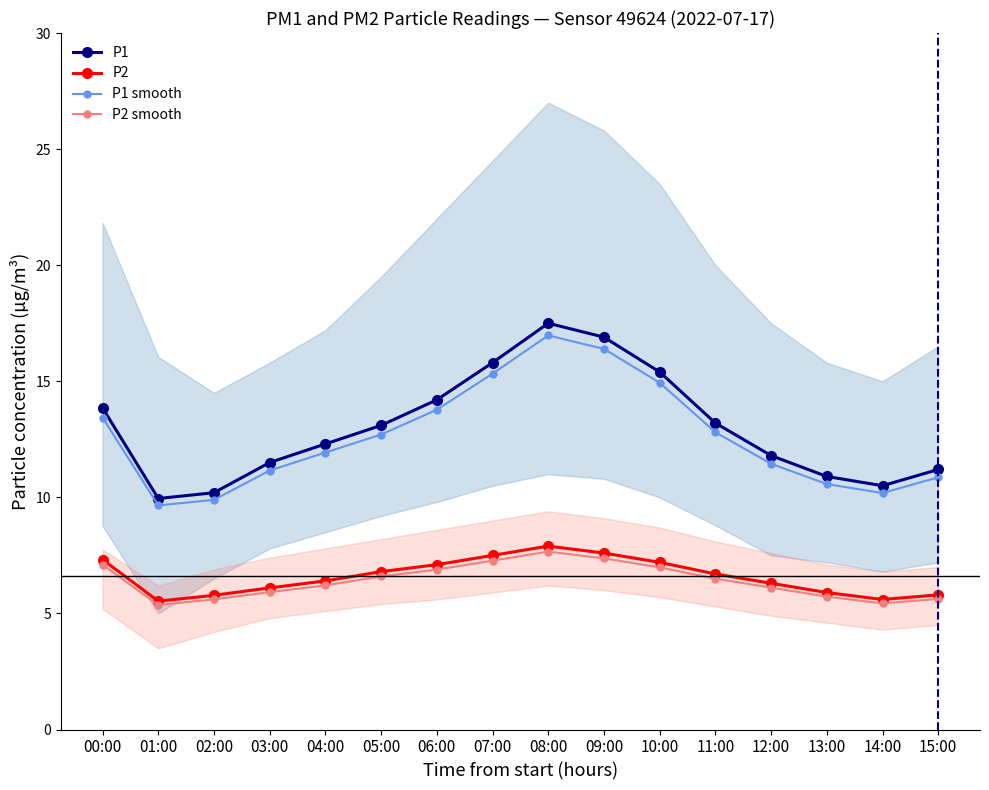

Is it true that P1 equals 4.3 at 15:00?

False